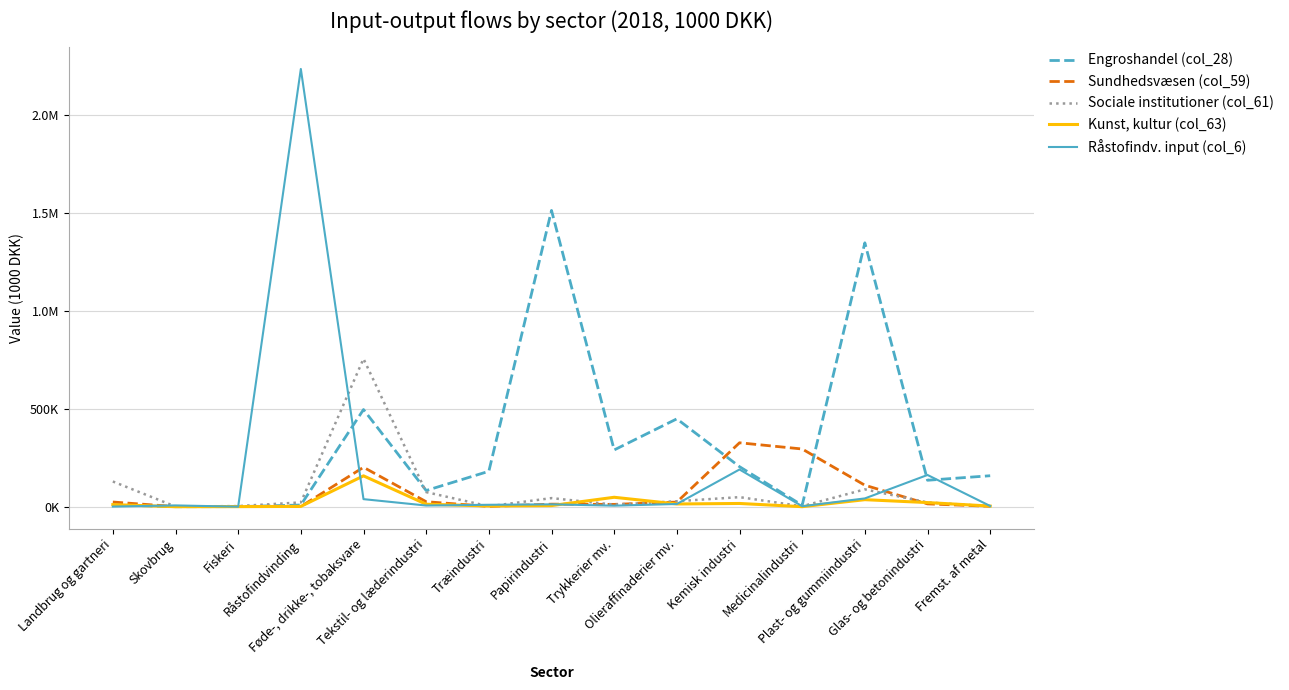

What is the difference between the Sundhedsvæsen (col_59) values at Kemisk industri and Medicinalindustri?

31743.7